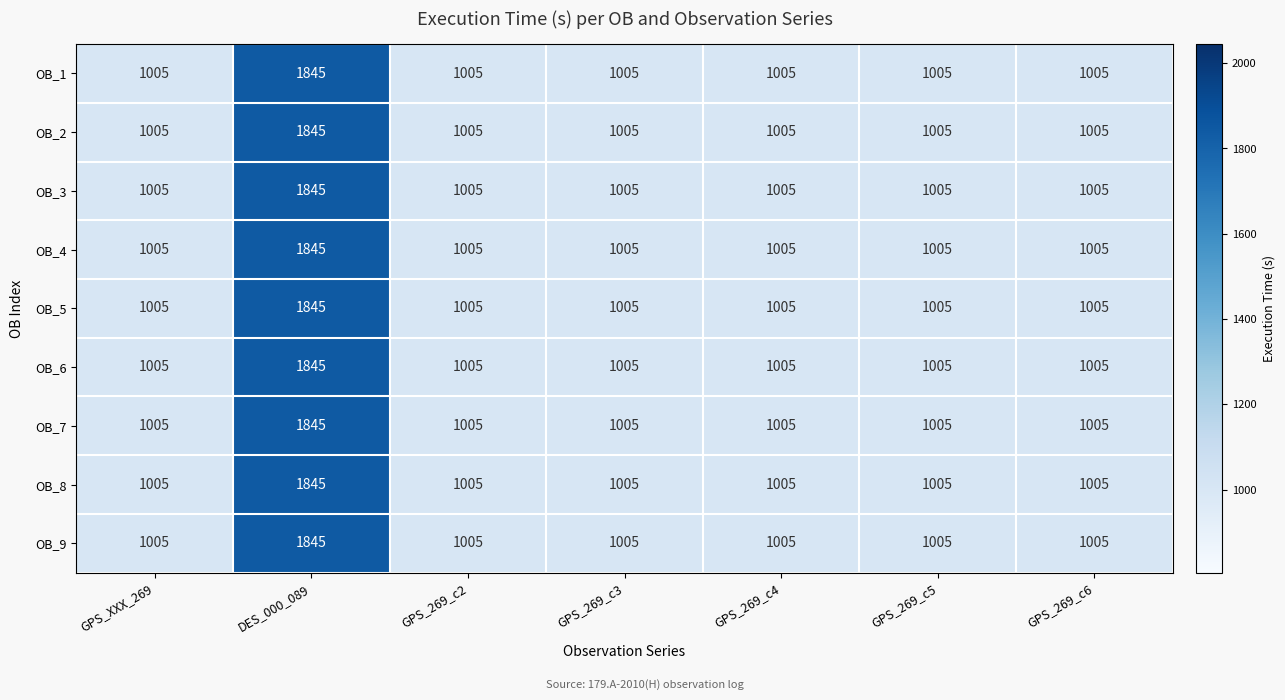

At which category is the sum across all series the highest?

DES_000_089